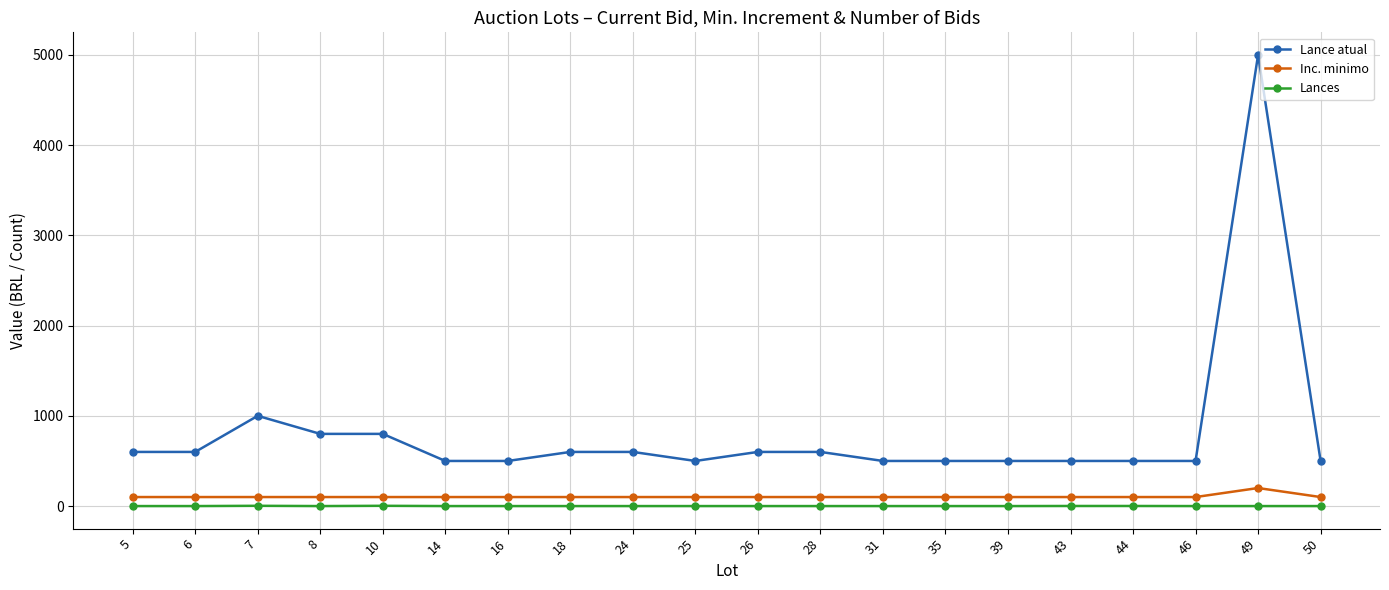

What is the average value of the Inc. minimo series?

105